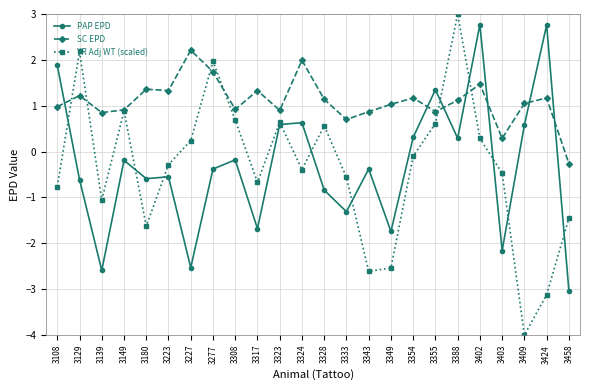

In SC EPD, how many points are higher than both neighbors (excluding endpoints)?

8